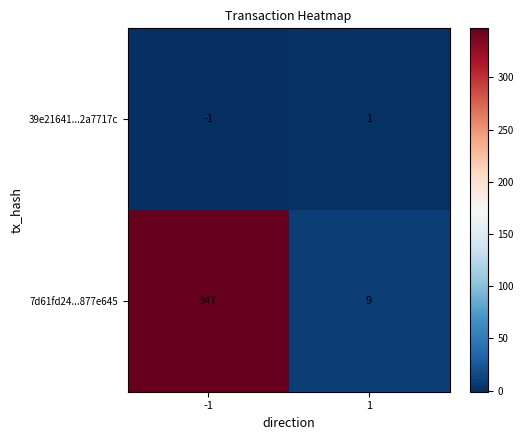

Rank the series at 1 from lowest to highest value.

39e21641...2a7717c, 7d61fd24...877e645